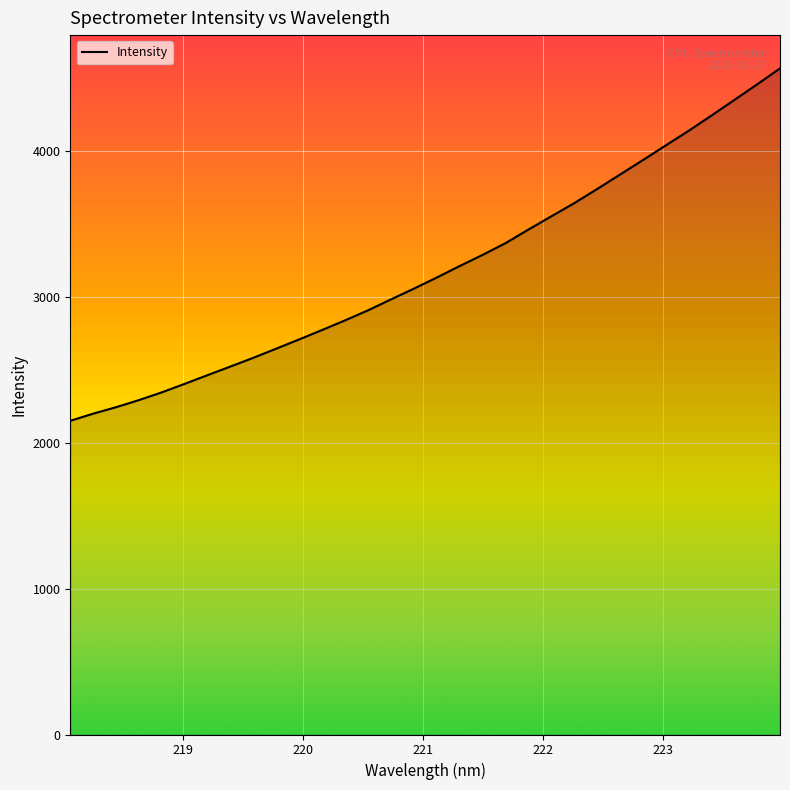

What is the maximum value shown in the chart?

4569.3